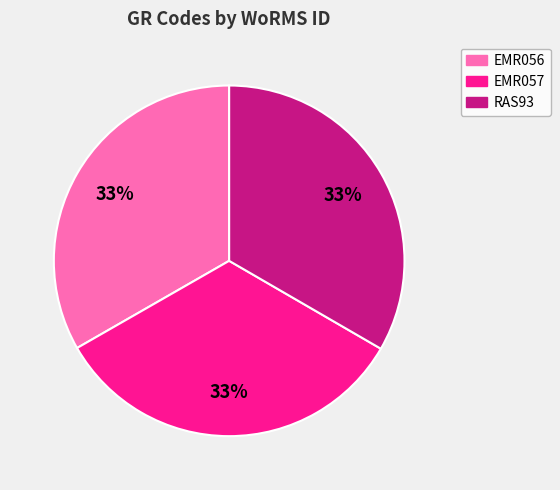

Count the number of slices in the pie.

3